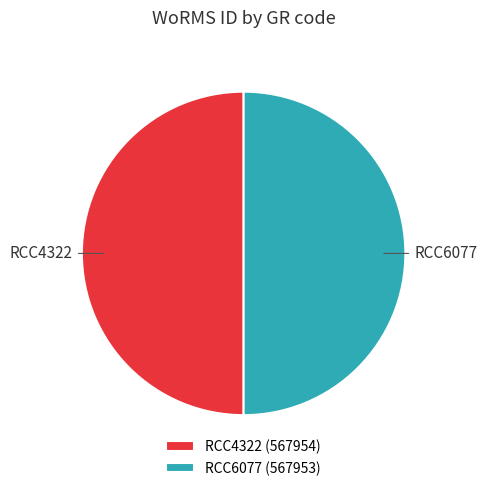

Combined, do RCC4322 and RCC6077 account for over 50%?

Yes